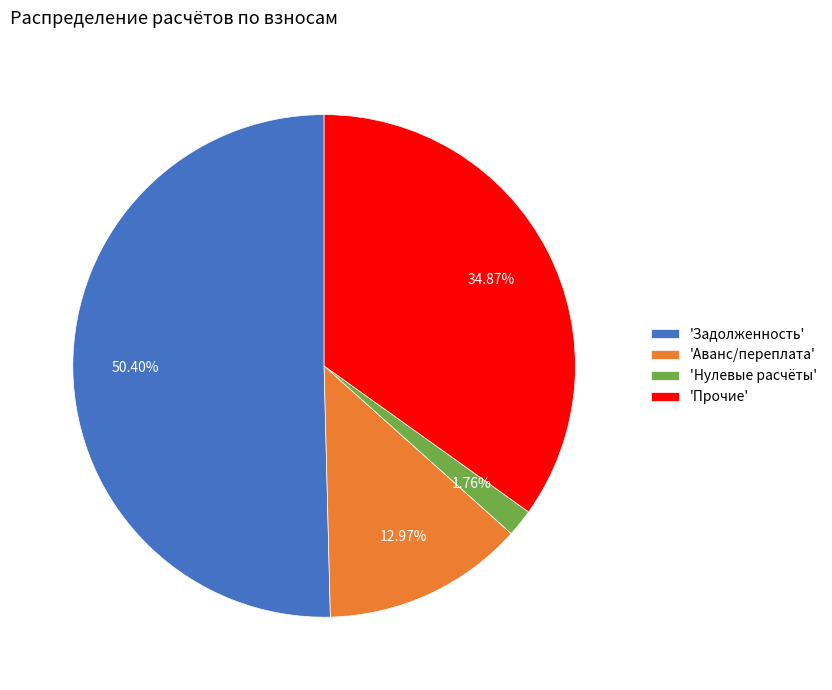

What is the majority slice?

'Задолженность'